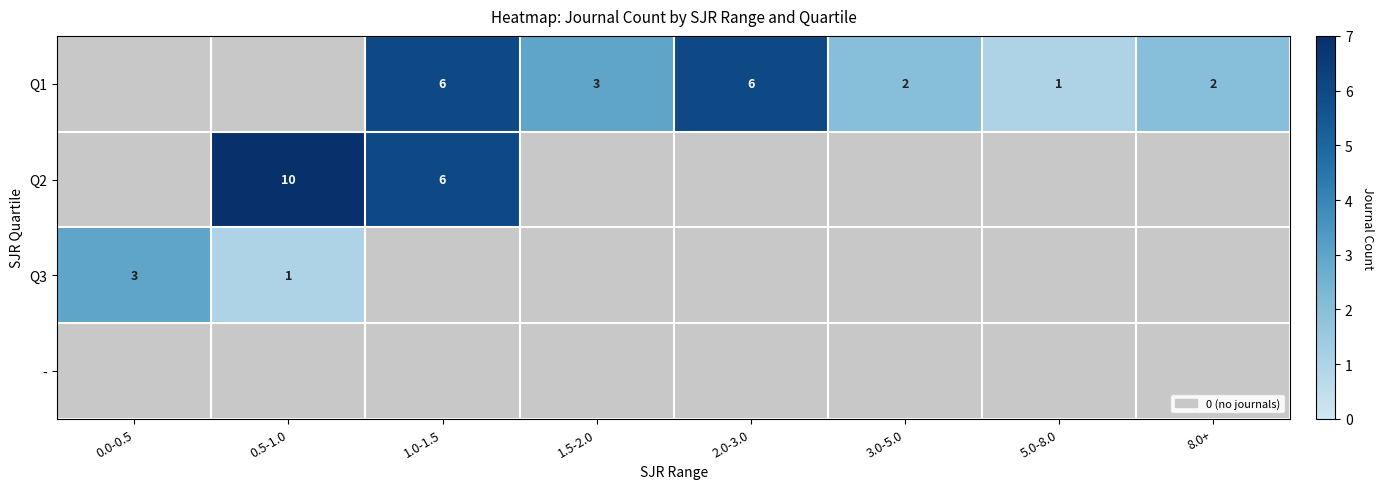

What is the sum of the Q1 values at 8.0+ and 5.0-8.0?

3